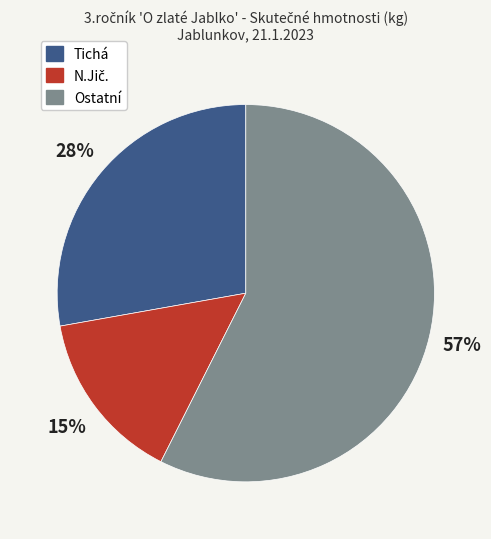

How many segments does this pie chart have?

3